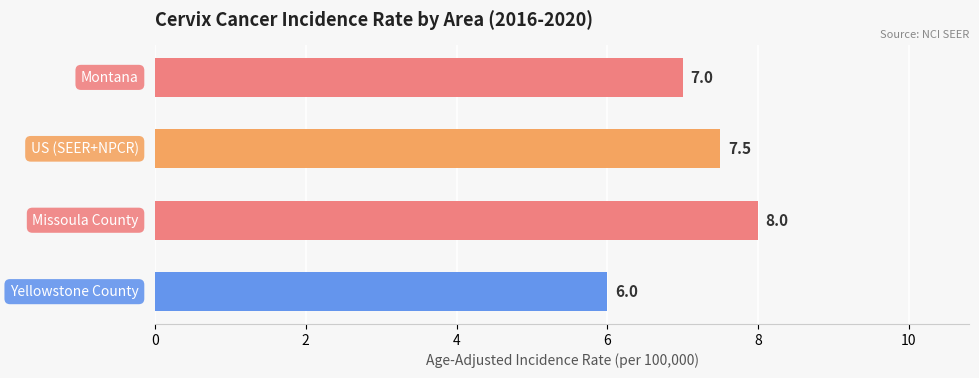

Count the values in the range 7 to 8.

3